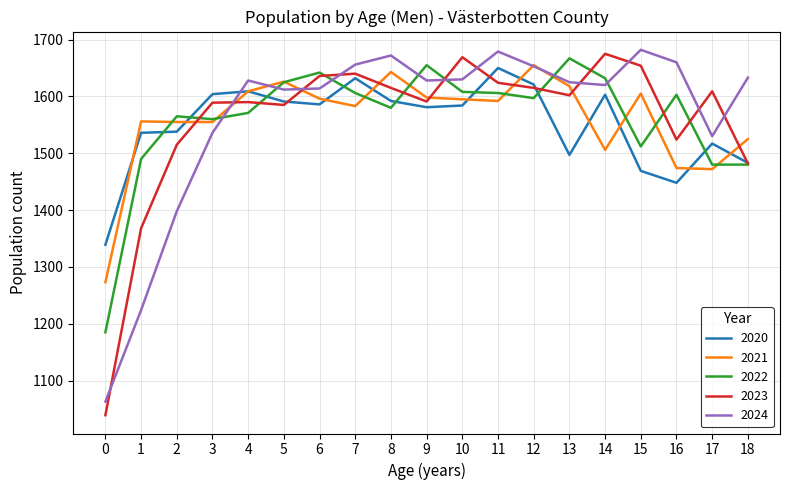

What is the minimum value for 2020?

1339